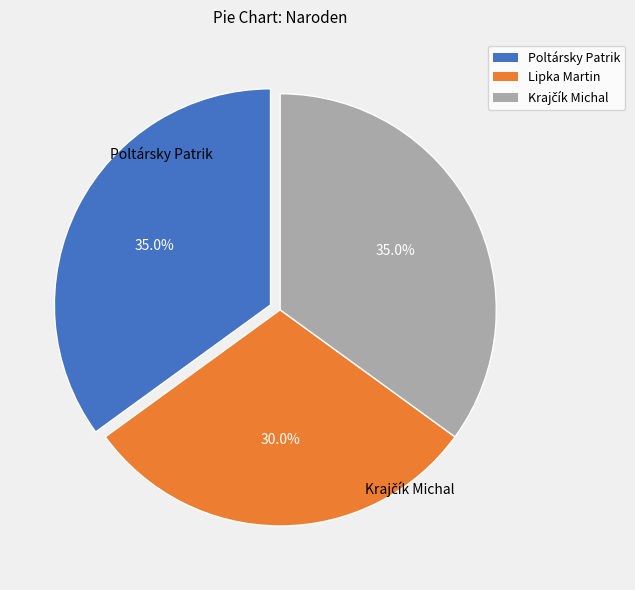

What is the smallest slice in the pie chart?

Lipka Martin